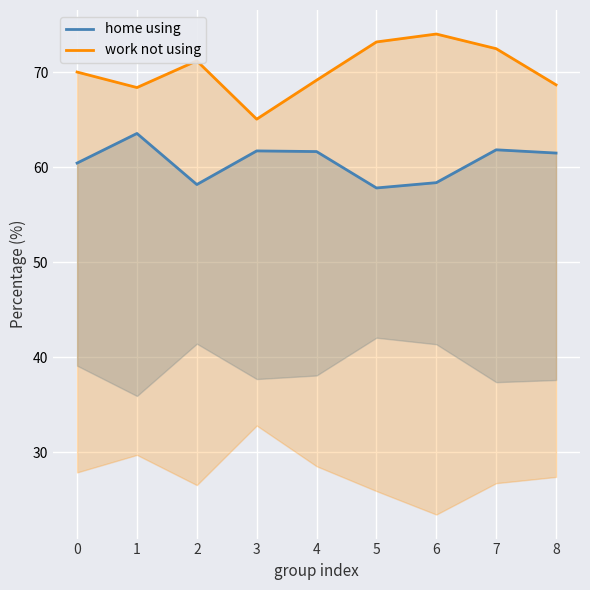

What are all the series names shown in the legend?

home using, work not using